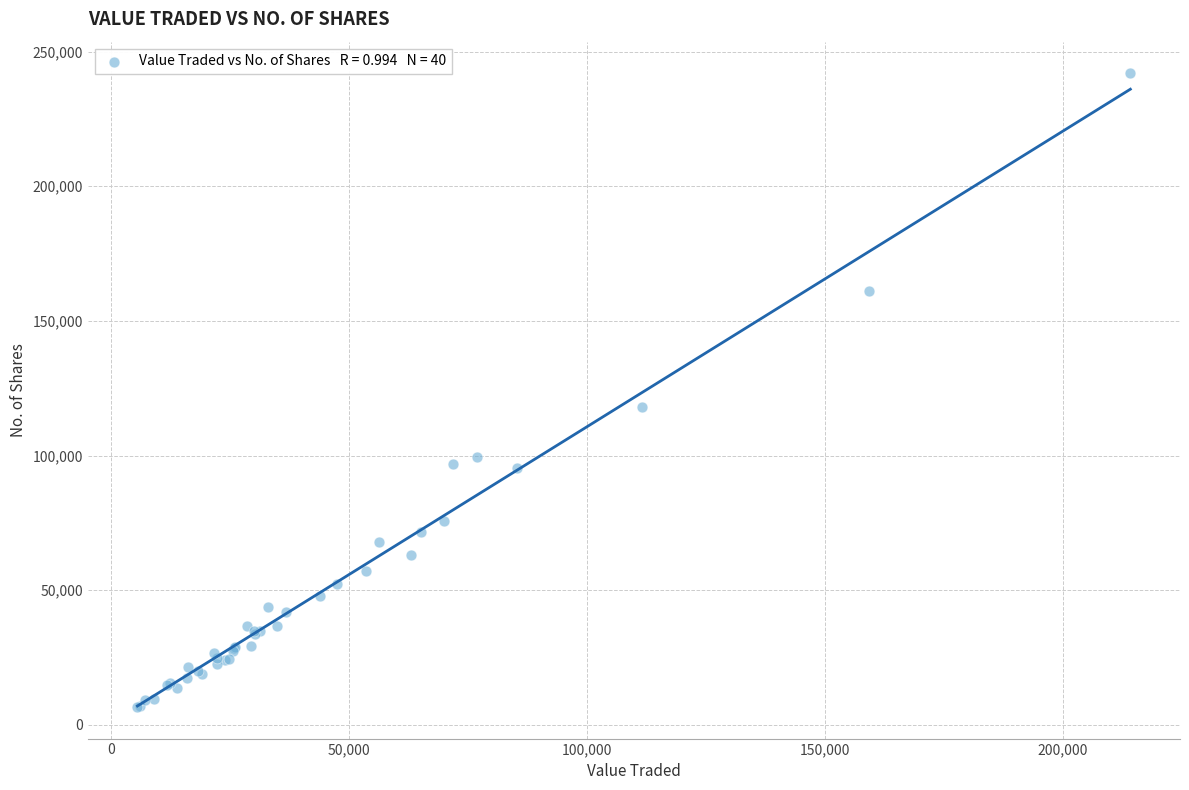

What Y value in the scatter plot is closest to 124303?

118180